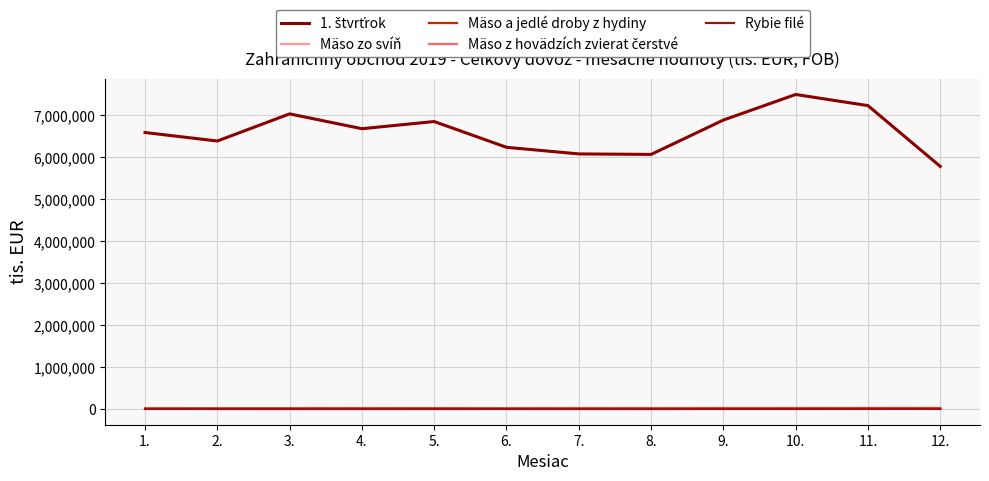

True or false: 1. štvrťrok and Mäso zo svíň cross at least once.

False